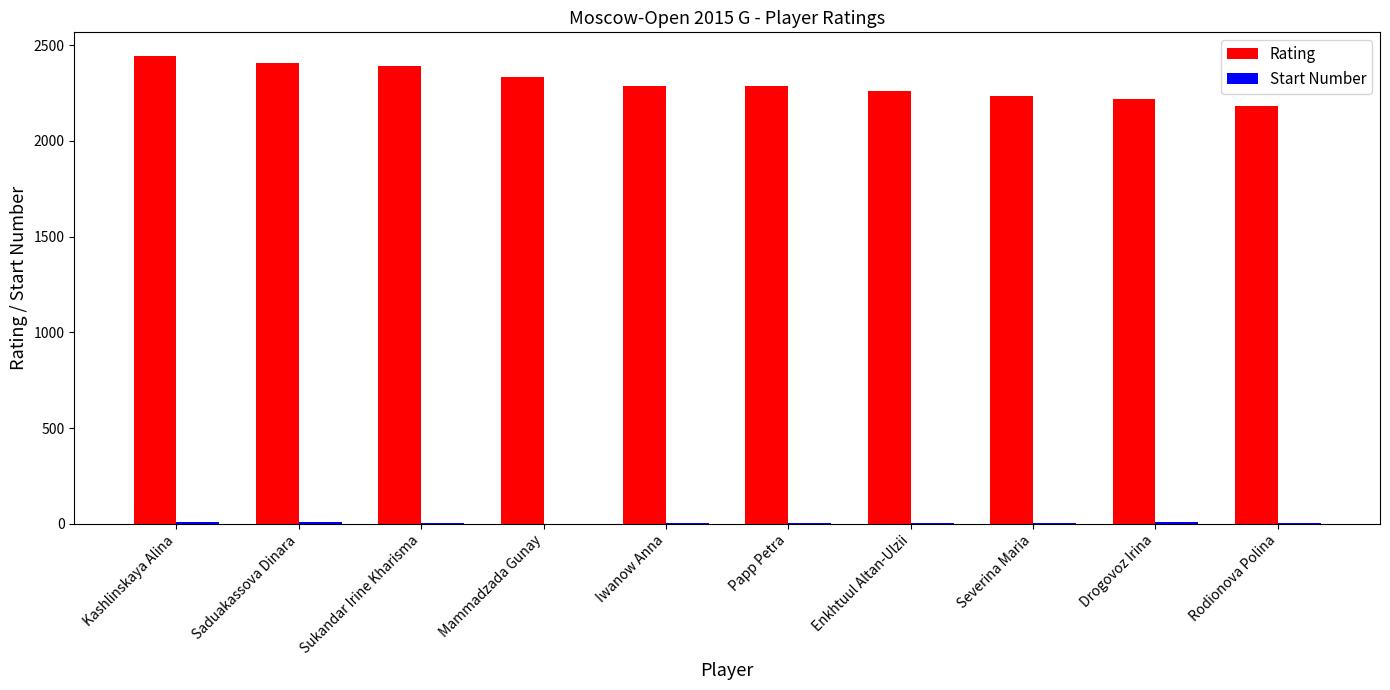

True or false: Rating has a value of 3767 at Sukandar Irine Kharisma.

False